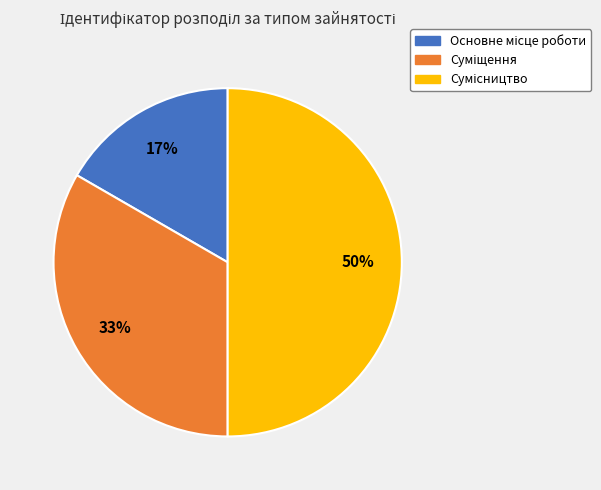

To the nearest percent, what is the average slice percentage?

33%